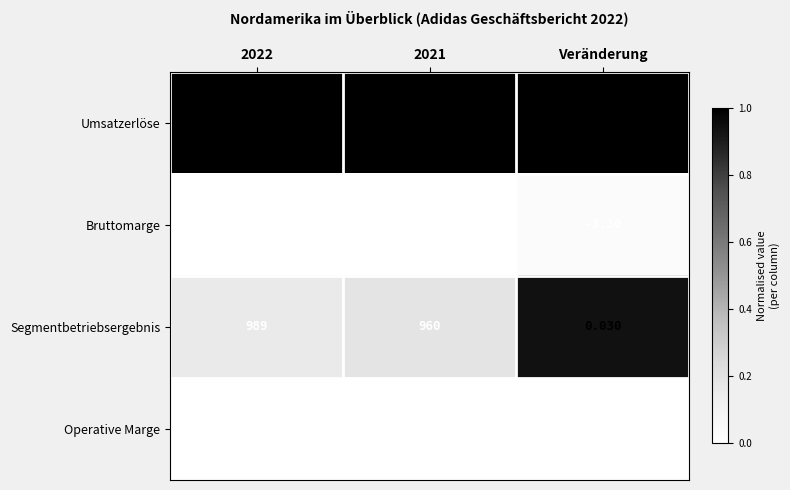

Rank the series by their maximum value, from highest to lowest.

Umsatzerlöse, Segmentbetriebsergebnis, Bruttomarge, Operative Marge